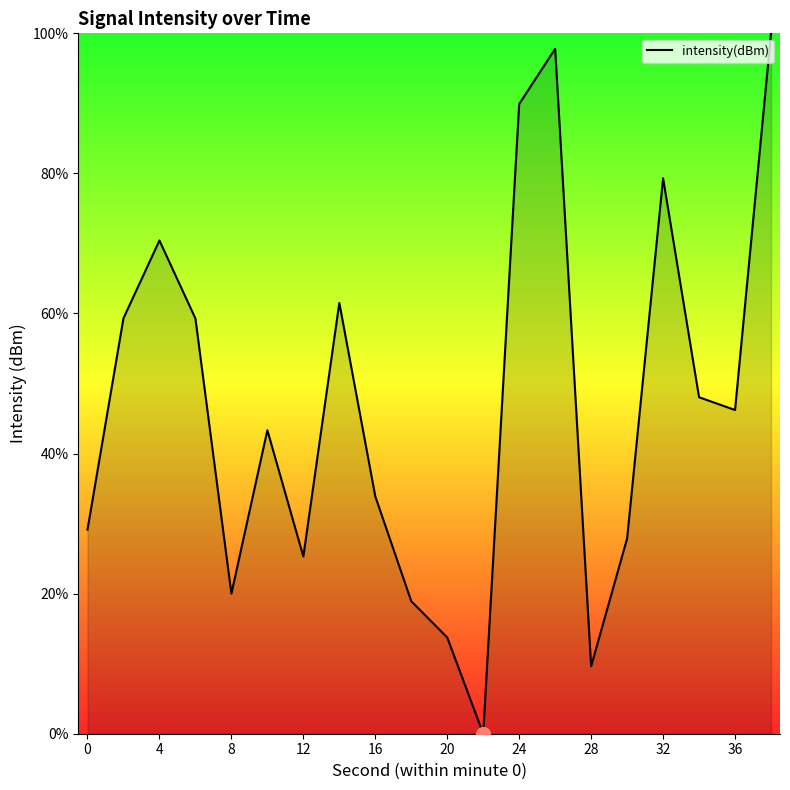

What is the sum of all values?

933.7